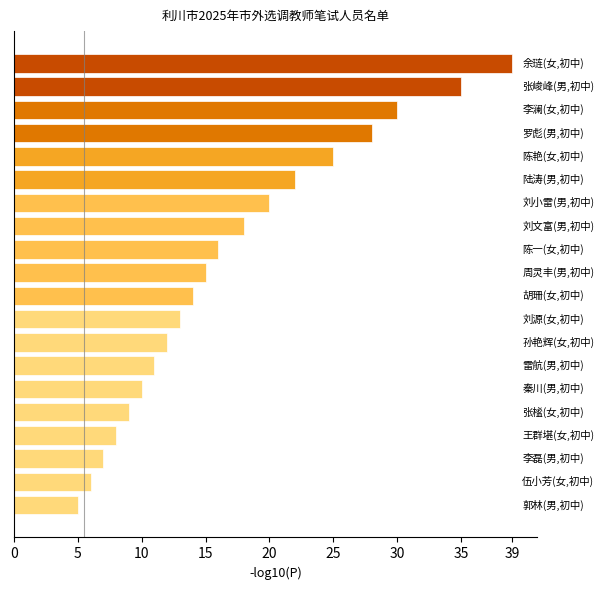

Are the bars horizontal?

Yes